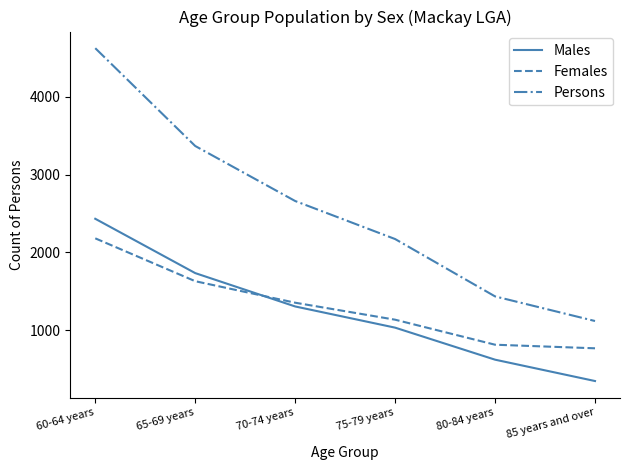

True or false: Males and Persons cross at least once.

False